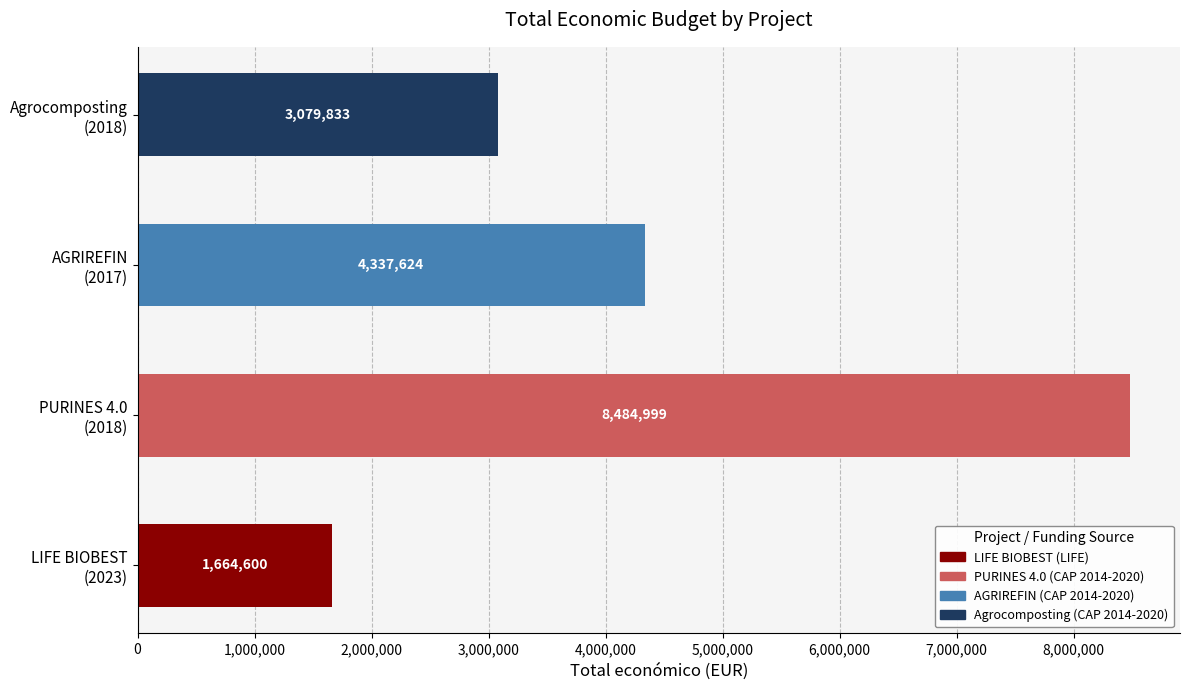

How many values are between 3079833 and 8484999?

3